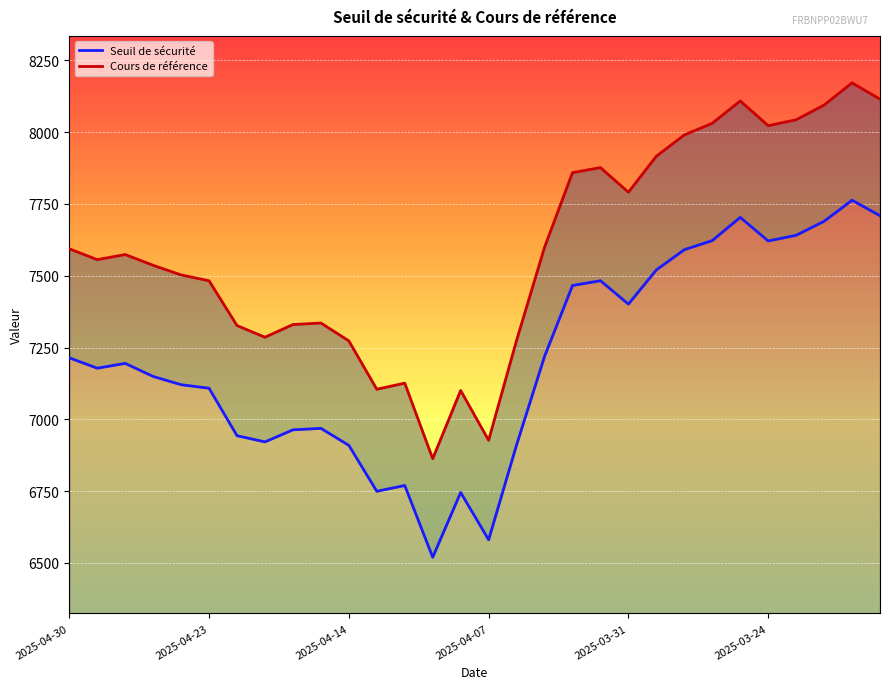

How many data points in Cours de référence are above 7573?

15